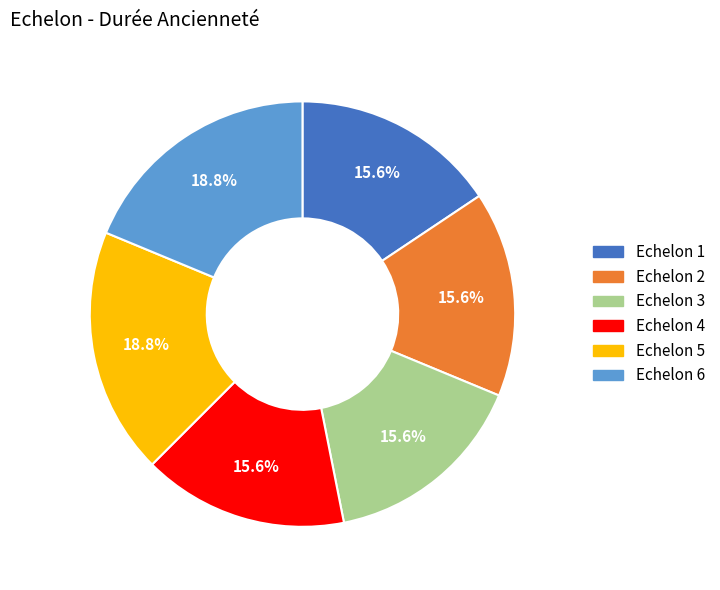

Is there a majority slice in this chart?

No